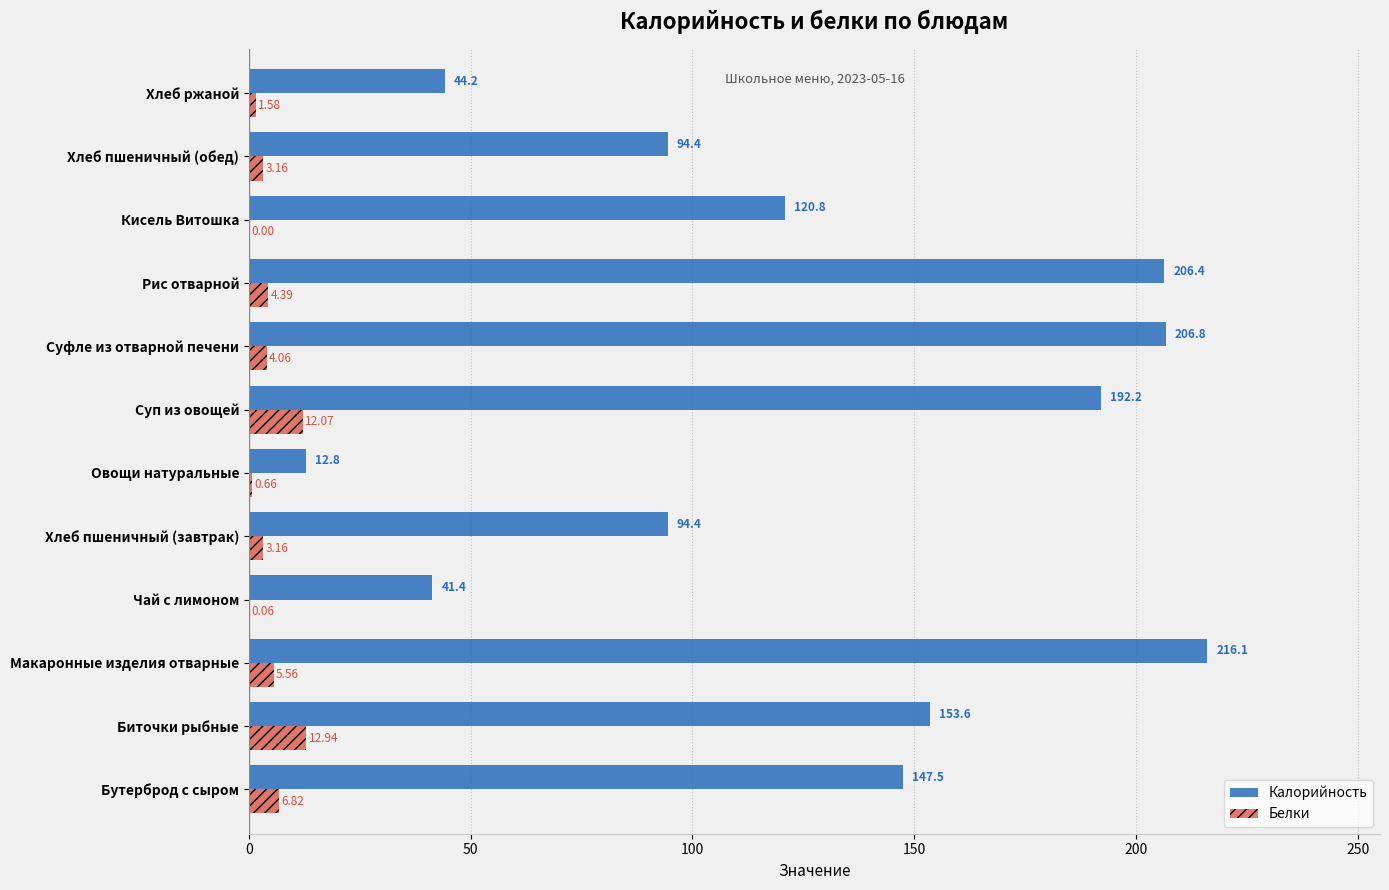

At which label is Белки closest to 6?

Макаронные изделия отварные